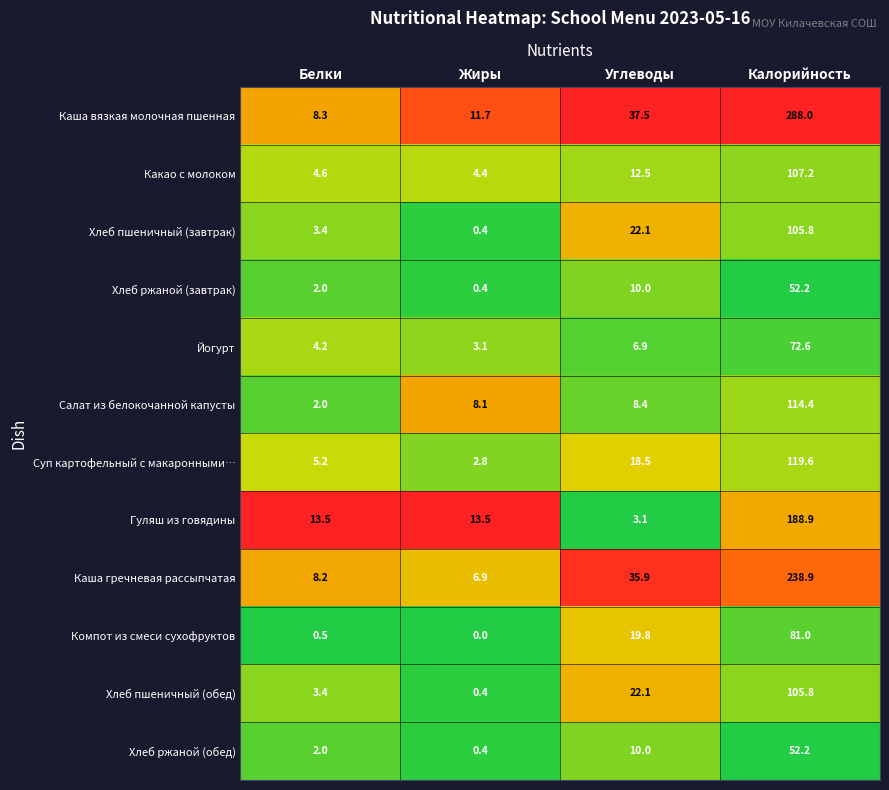

List the labels in order of Каша гречневая рассыпчатая value, smallest first.

Жиры, Белки, Углеводы, Калорийность